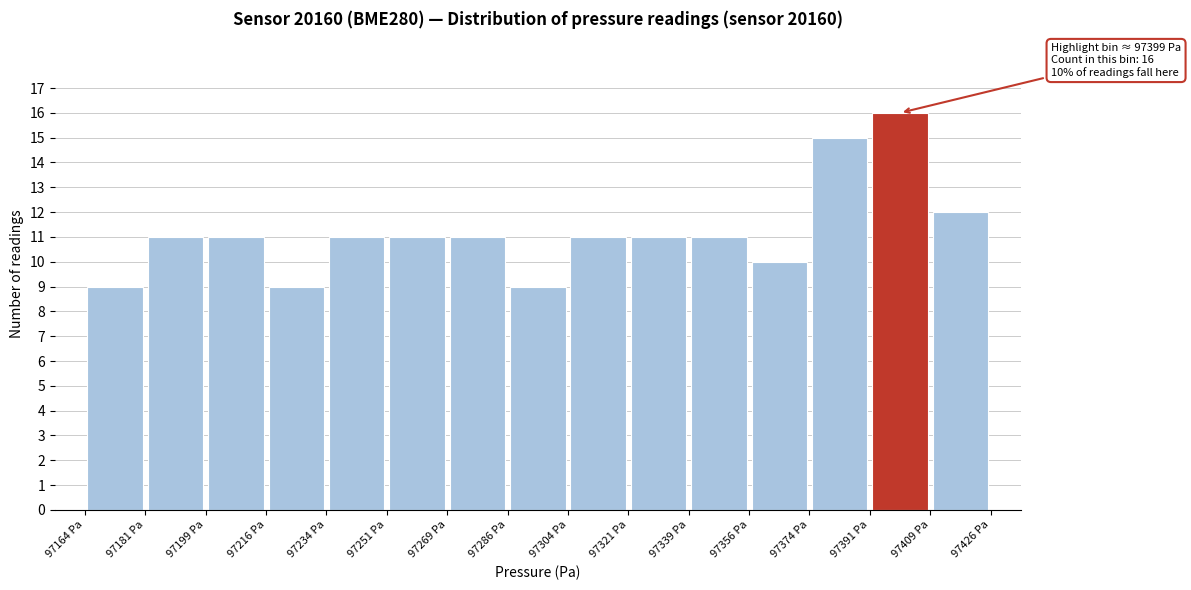

Which range on the x-axis has the tallest bar?

97392 to 97408